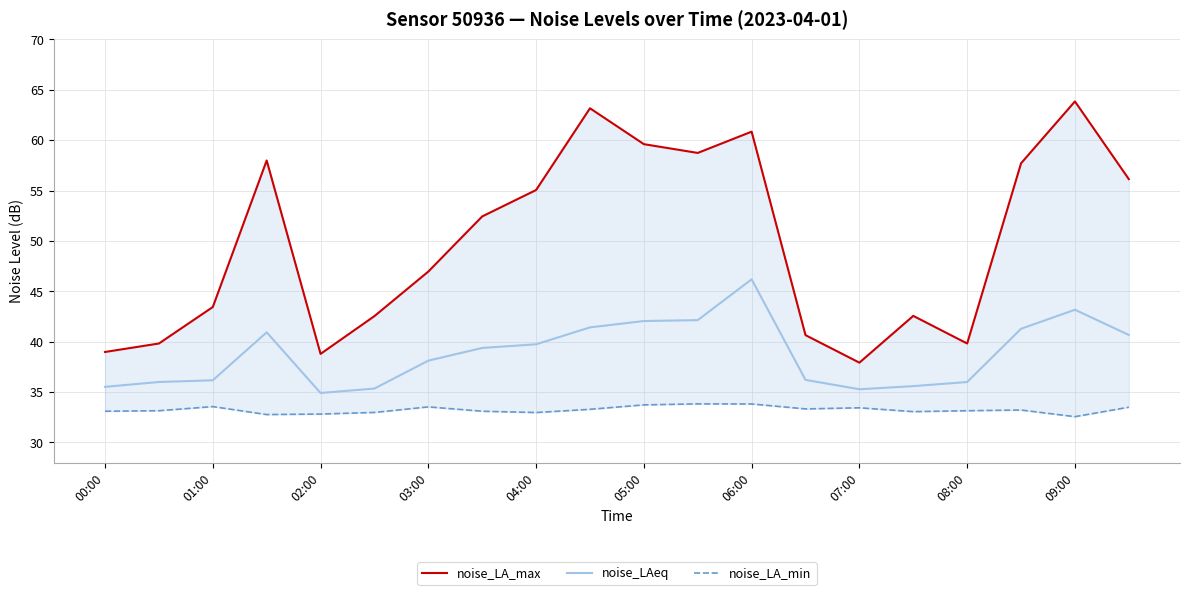

What is the highest value of the noise_LA_max series?

63.8